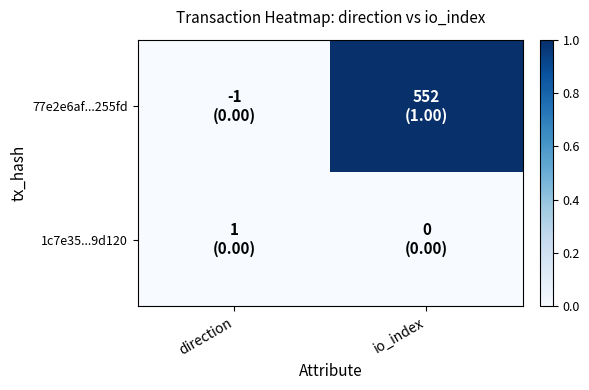

What is the total value across all series at io_index?

1.0